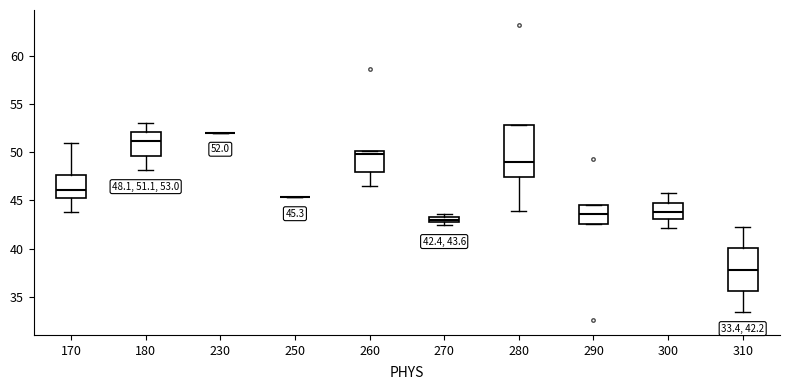

Comparing the boxes themselves (not the whiskers), which one is the tallest?

280